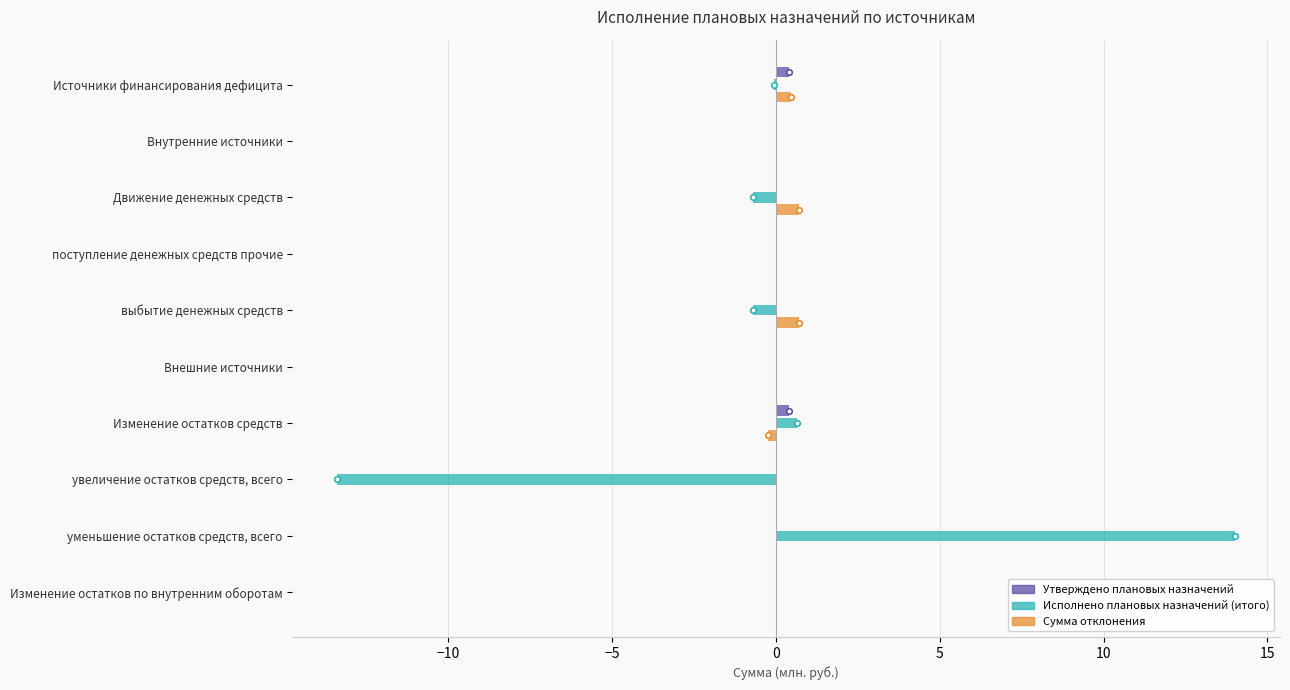

Is it true that Исполнено плановых назначений (итого) equals 20.9 at уменьшение остатков средств, всего?

False